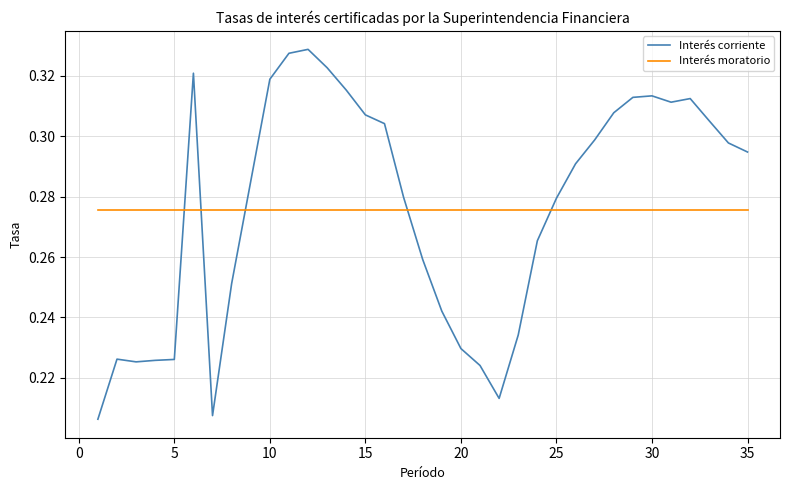

Which series has the largest range (max minus min)?

Interés corriente